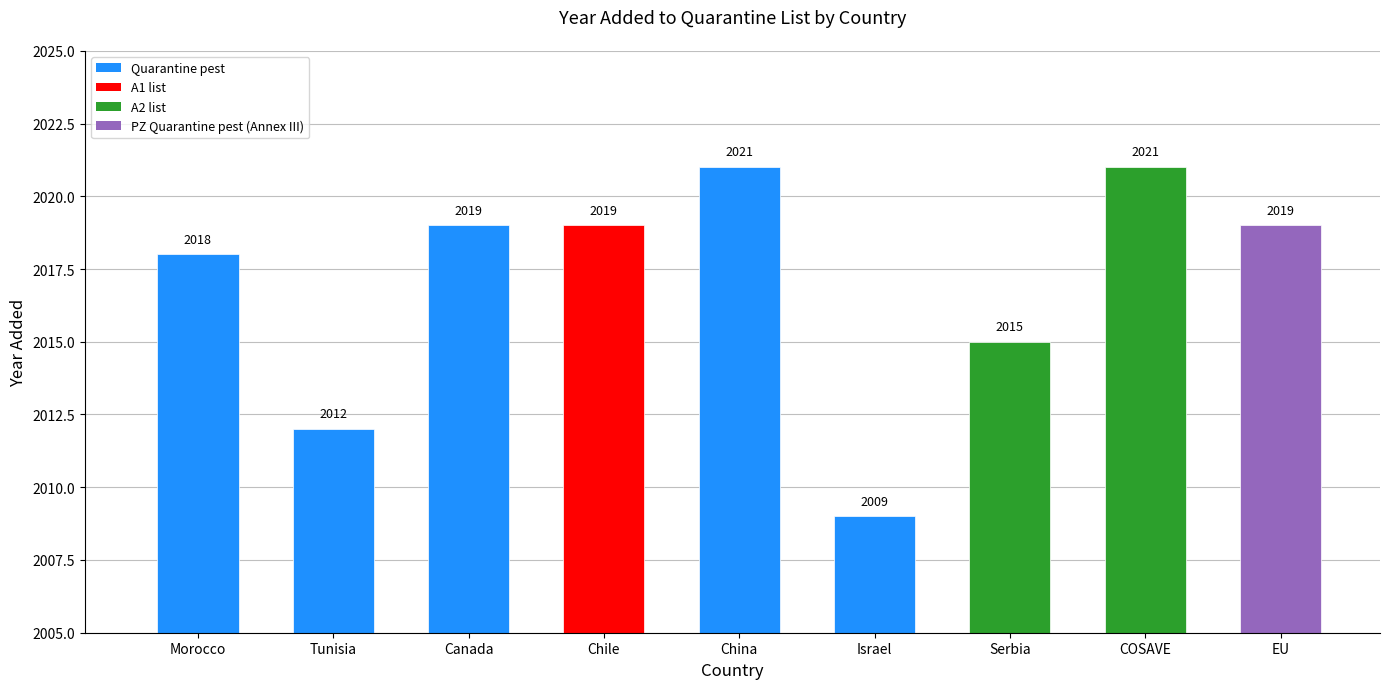

What is the label of the 3rd bar from the right?

Serbia